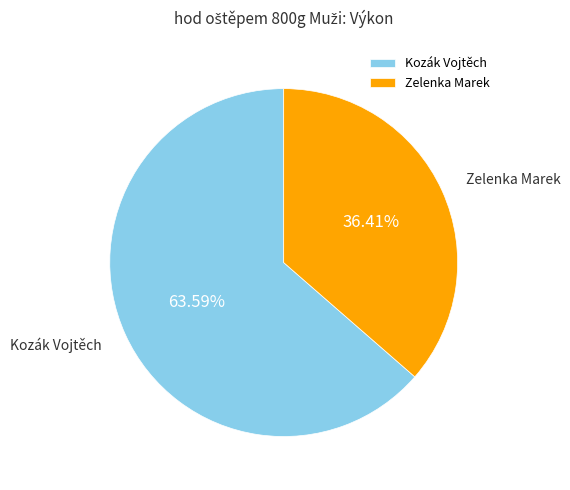

True or false: Kozák Vojtěch accounts for 64% of the total.

True